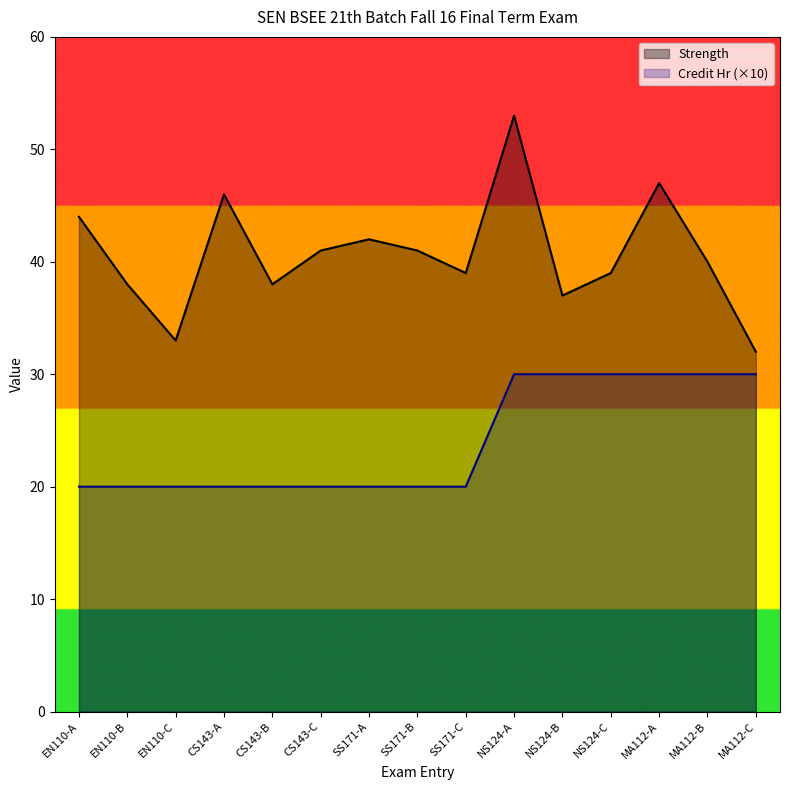

What is the label of the 15th point from the right?

EN110-A